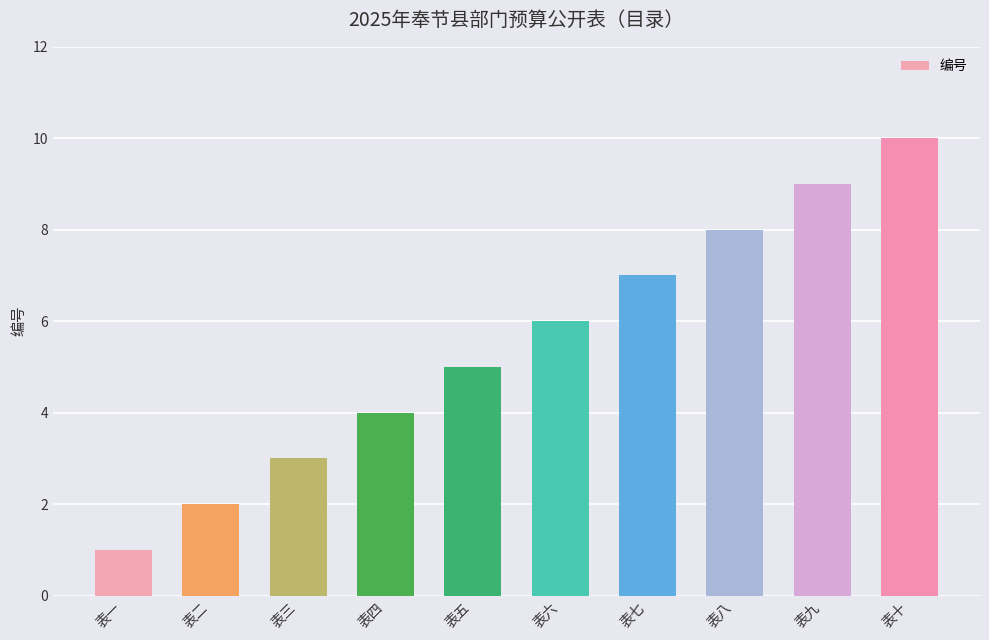

The value at 表八 is 5. True or false?

False